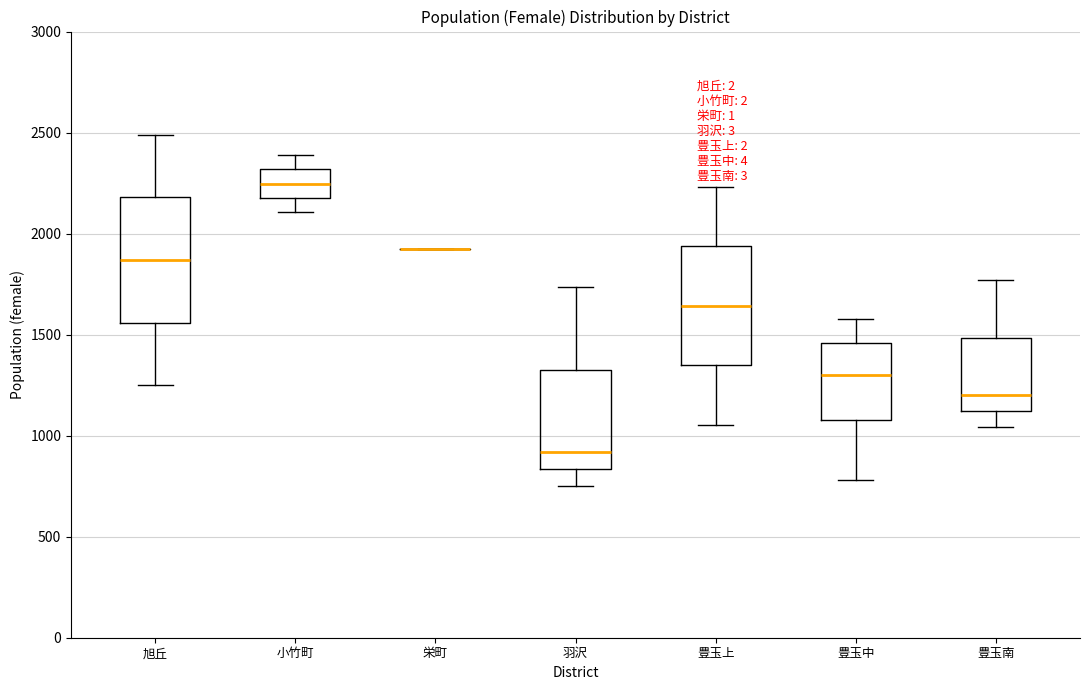

Reading left to right, transcribe this box plot: for each box, give where its median line is, the range the box spans, and where its two whiskers end, as read against the y-axis. The values are not printed on the chart, so give them approximately, as read against the axis.

旭丘: median 1850, box 1550 to 2200, whiskers 1250 to 2500
小竹町: median 2250, box 2200 to 2300, whiskers 2100 to 2400
栄町: box collapsed to a line at 1950, whiskers 1950 to 1950
羽沢: median 900, box 850 to 1350, whiskers 750 to 1750
豊玉上: median 1650, box 1350 to 1950, whiskers 1050 to 2250
豊玉中: median 1300, box 1100 to 1450, whiskers 800 to 1600
豊玉南: median 1200, box 1100 to 1500, whiskers 1050 to 1750